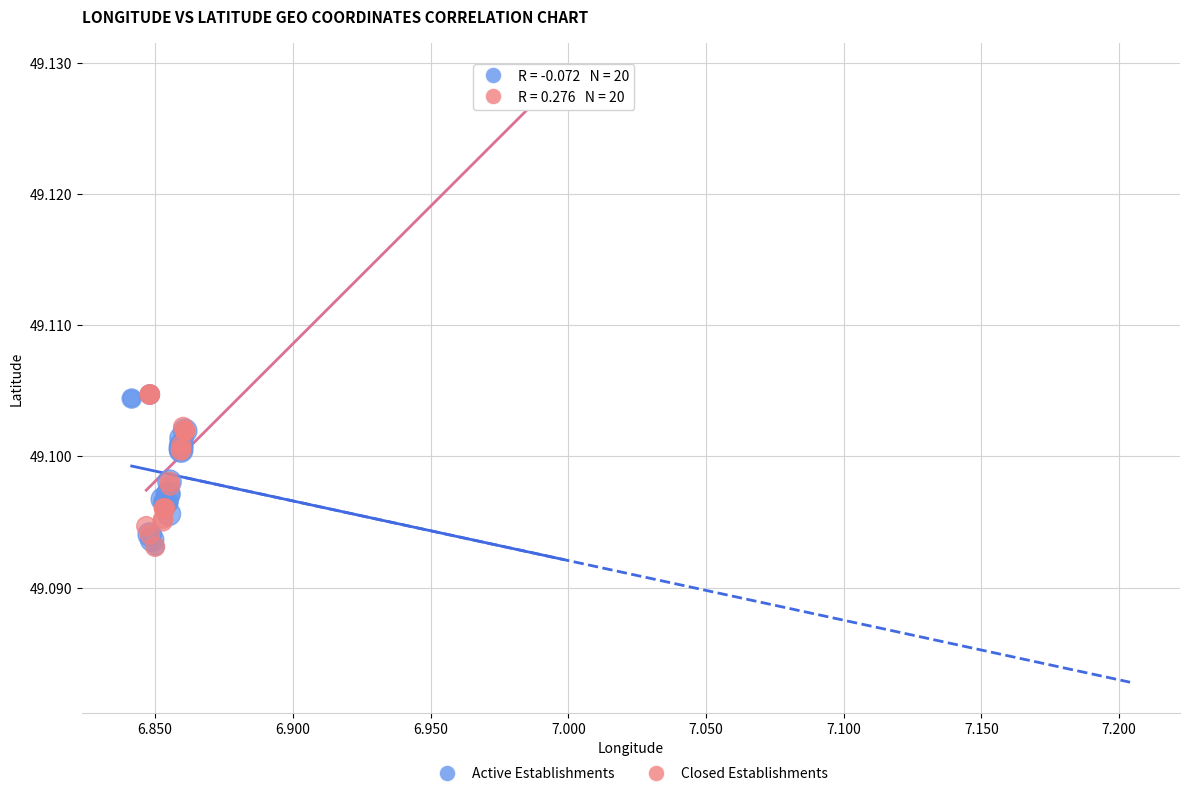

What are all the series names shown in the legend?

Active Establishments, Closed Establishments